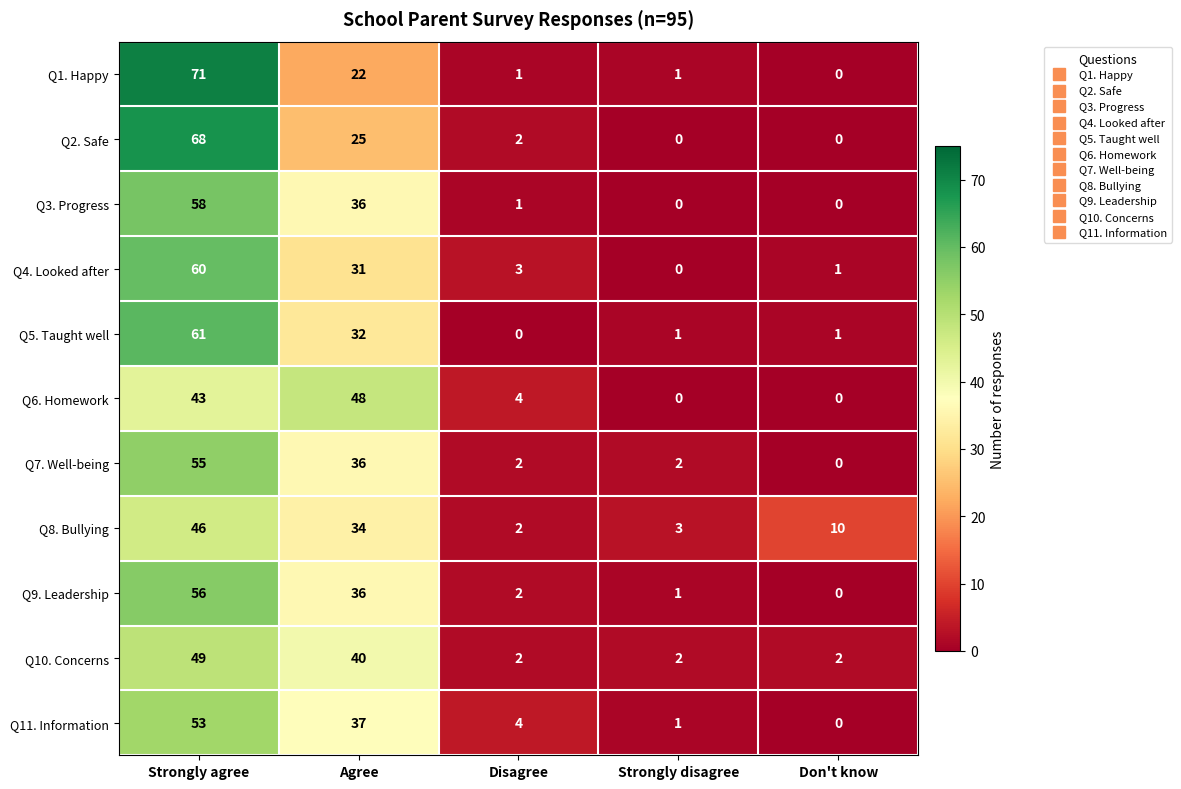

Count the number of data series in this chart.

11